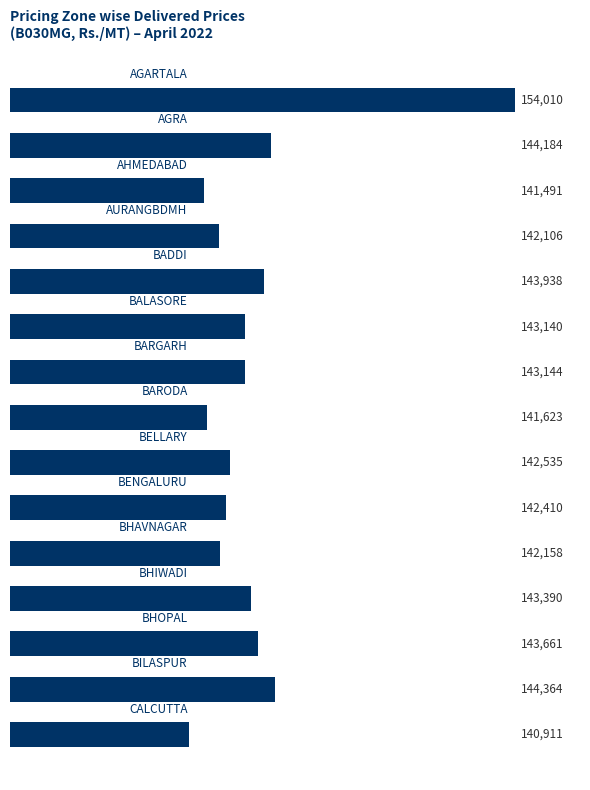

Reading bottom to top, extract all data points from this chart.

140911	144364	143661	143390	142158	142410	142535	141623	143144	143140	143938	142106	141491	144184	154010